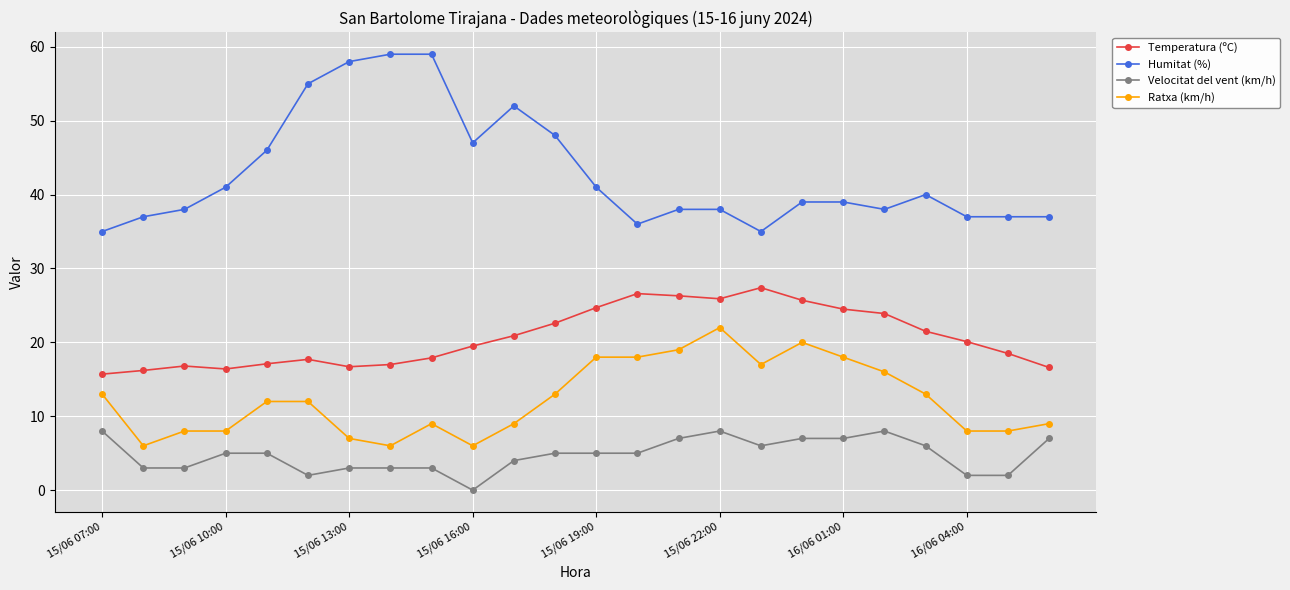

What is the value of the Temperatura (ºC) point at the 12th from the left?

22.6